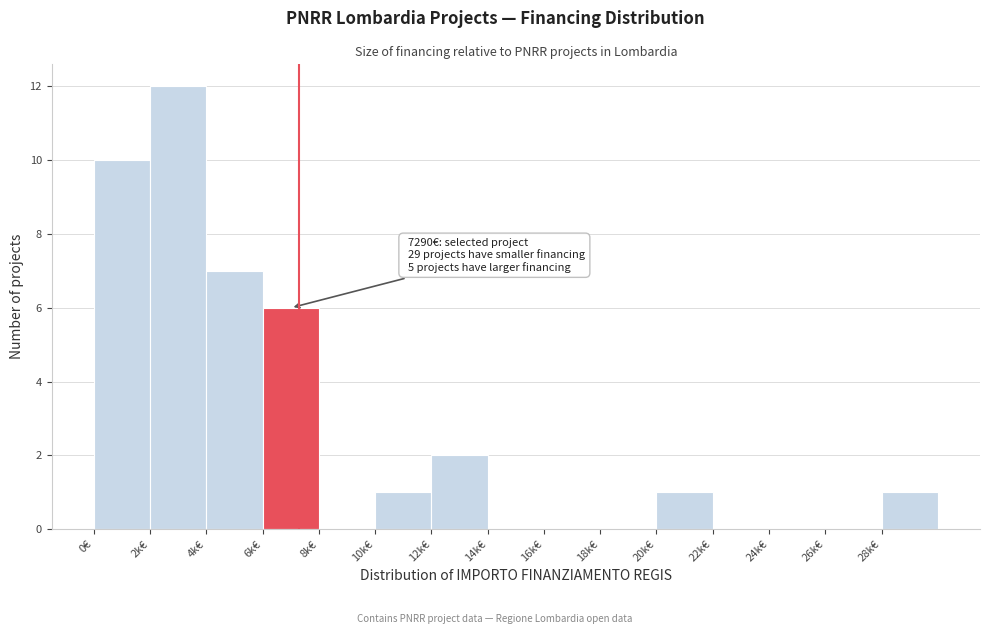

Reading left to right, transcribe all the data shown in this chart.

0€=10	2k€=12	4k€=7	6k€=6	8k€=0	10k€=1	12k€=2	14k€=0	16k€=0	18k€=0	20k€=1	22k€=0	24k€=0	26k€=0	28k€=1